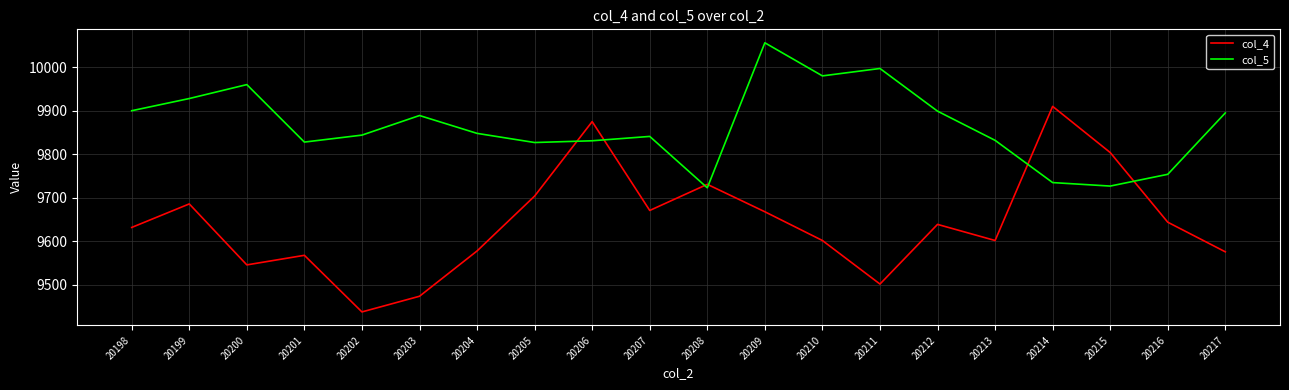

List the series in order of their overall mean, highest first.

col_5, col_4